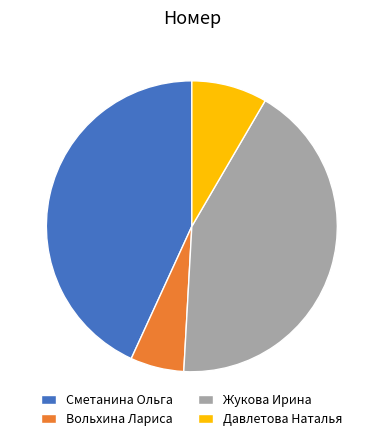

What is the largest slice in the pie chart?

Сметанина Ольга